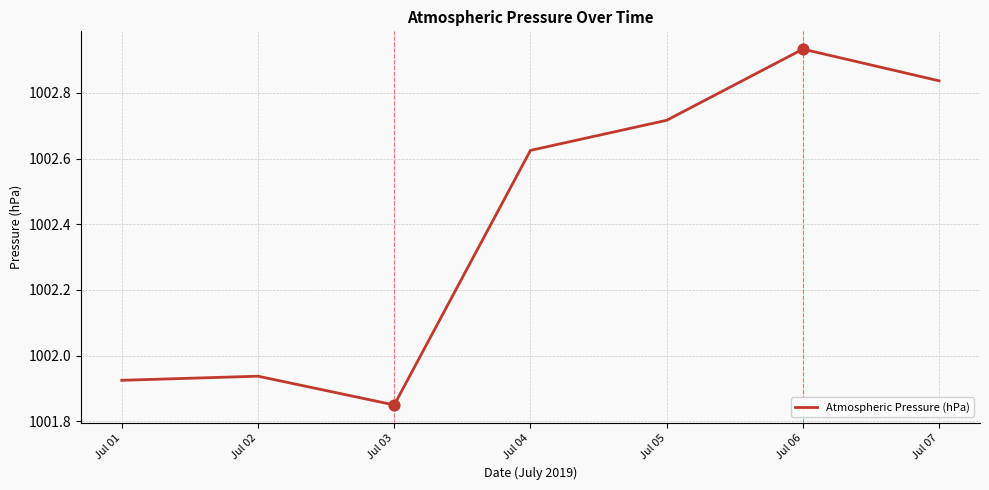

What is the change in value from Jul 01 to Jul 07?

+0.9